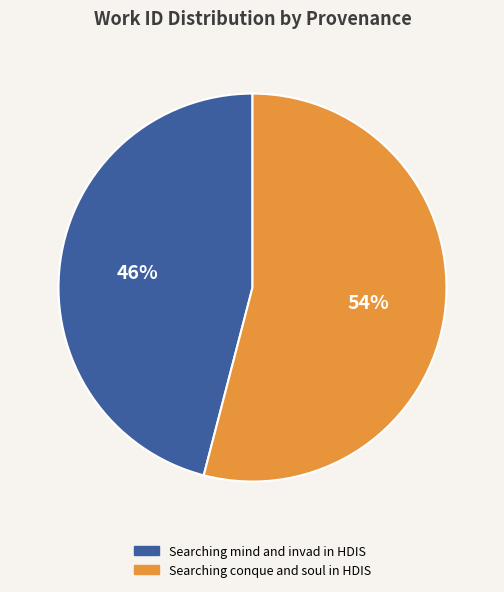

To the nearest percent, what portion does Searching mind and invad in HDIS represent?

46%